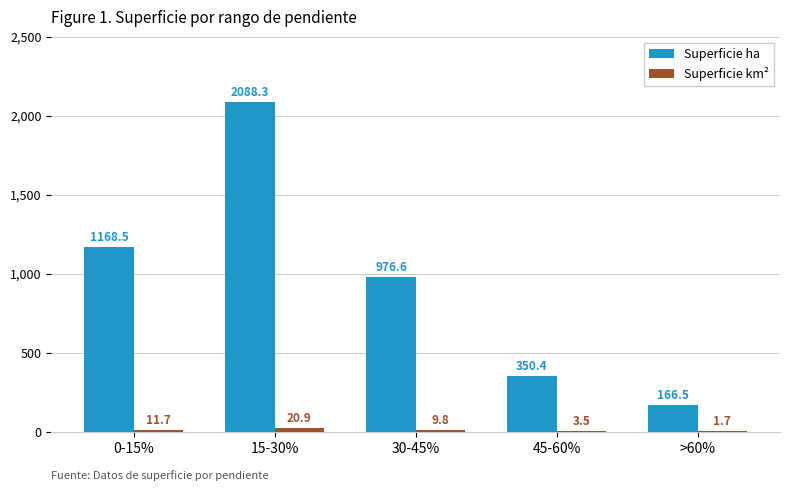

At which category is the sum across all series the highest?

15-30%